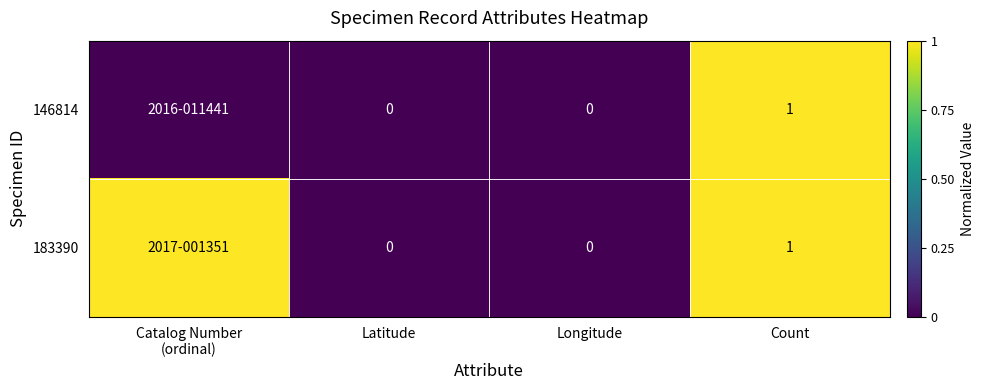

Which has a higher value, Latitude or Longitude?

Latitude